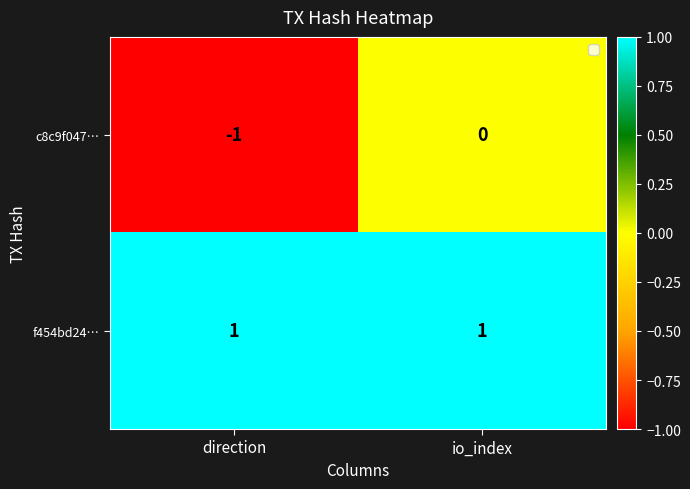

Which series has the largest total across all categories?

f454bd24…